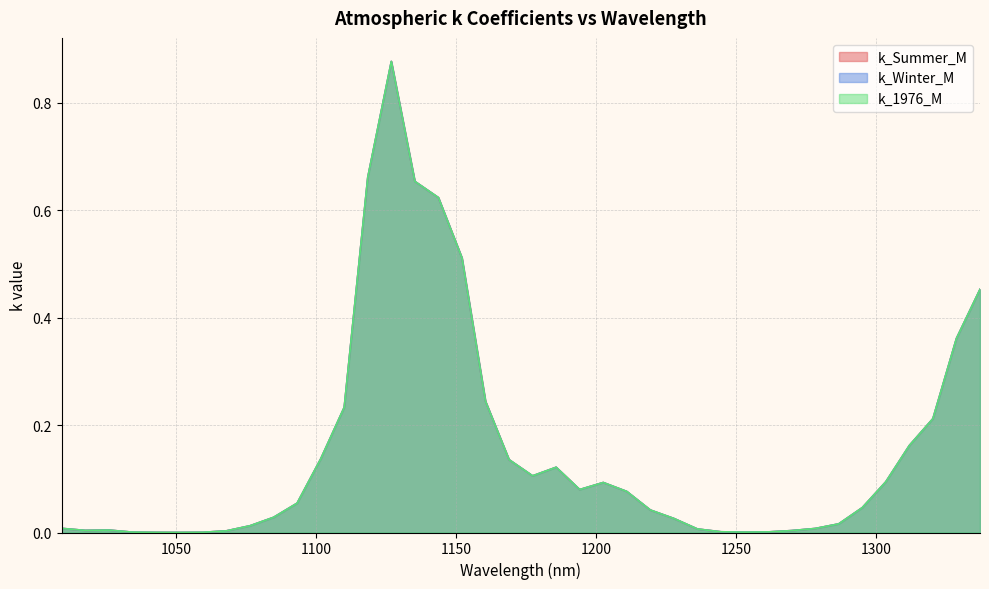

Rank the series by their maximum value, from lowest to highest.

k_Summer_M, k_Winter_M, k_1976_M